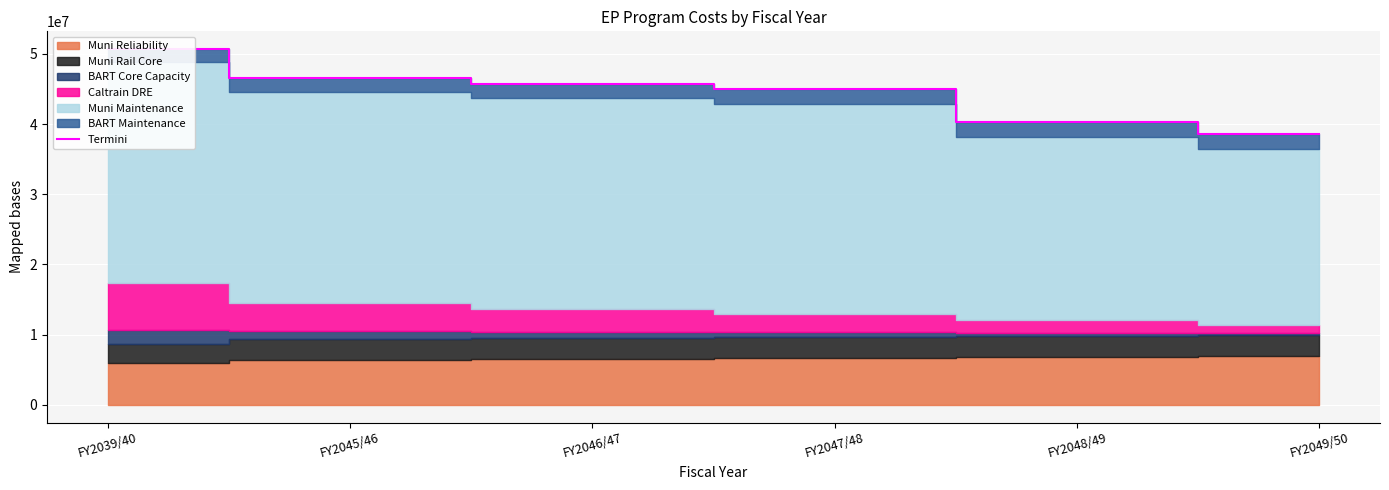

Reading left to right, list all the values displayed in this chart.

FY2039/40=50673913.7	FY2045/46=46568699.5	FY2046/47=45754685.4	FY2047/48=44983608.9	FY2048/49=40256517.2	FY2049/50=38621814.4